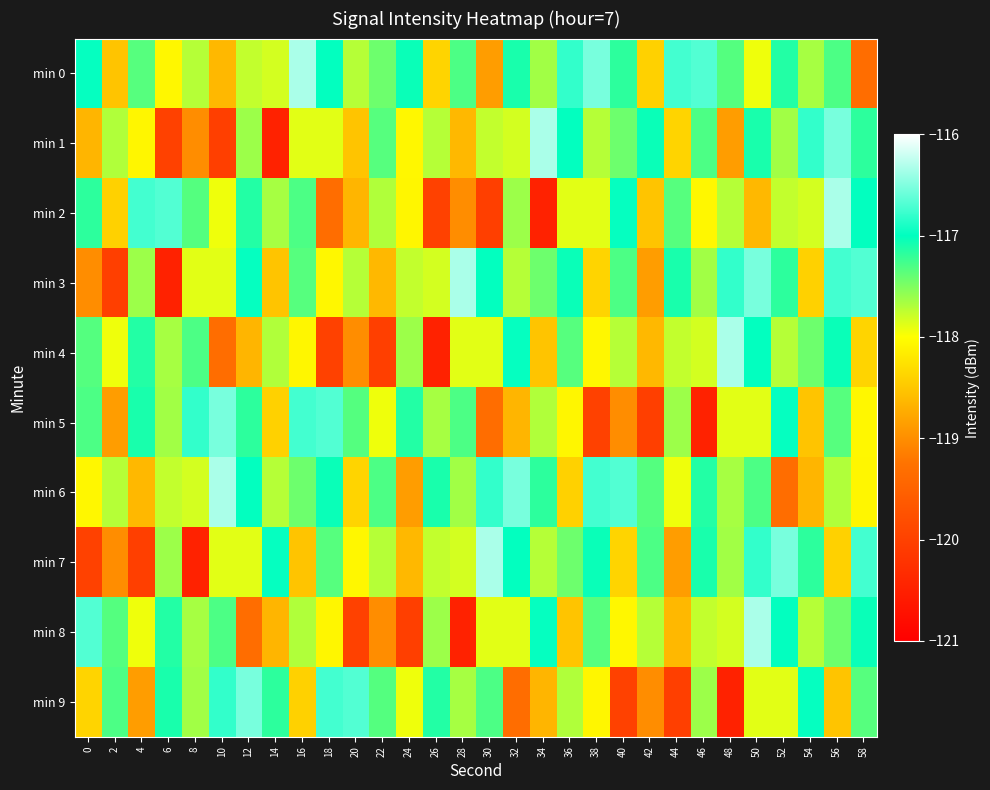

At which category is the sum across all series the highest?

56